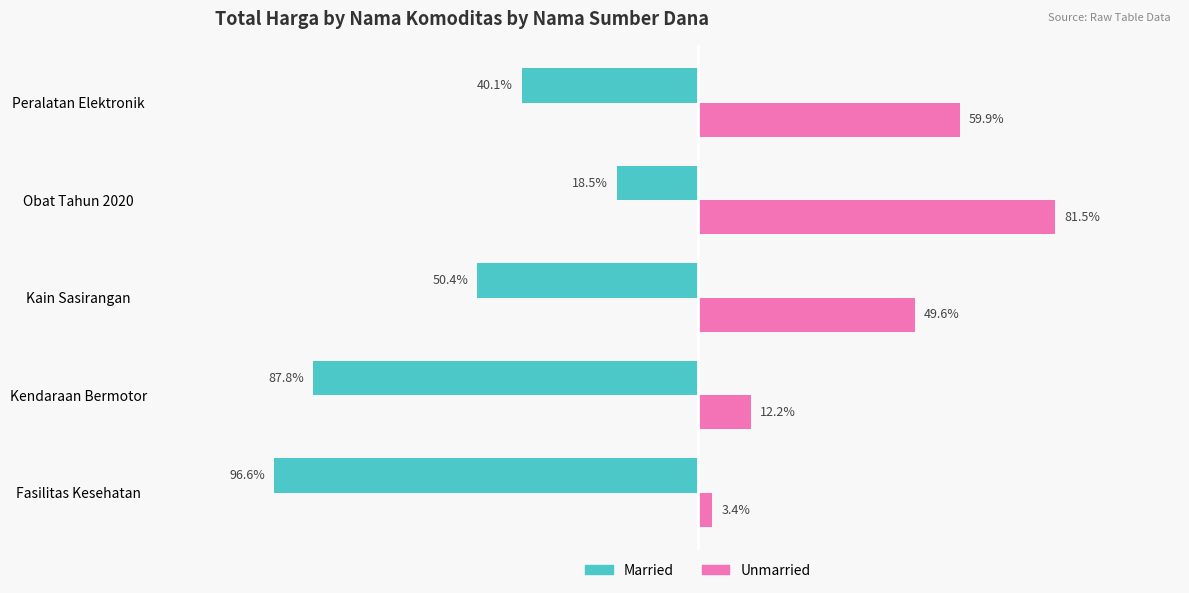

List the series in order of their peak value, lowest first.

Married, Unmarried